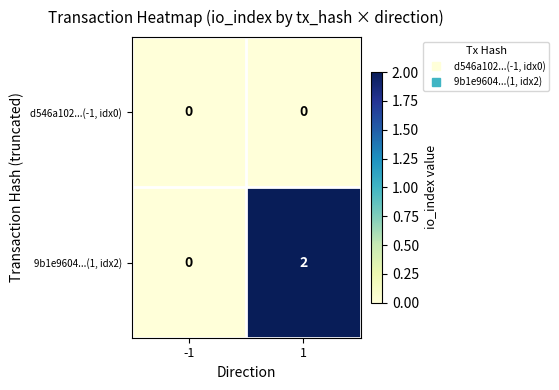

Reading left to right, list all the values displayed in this chart.

d546a102...(-1, idx0): 0	0
9b1e9604...(1, idx2): 0	2